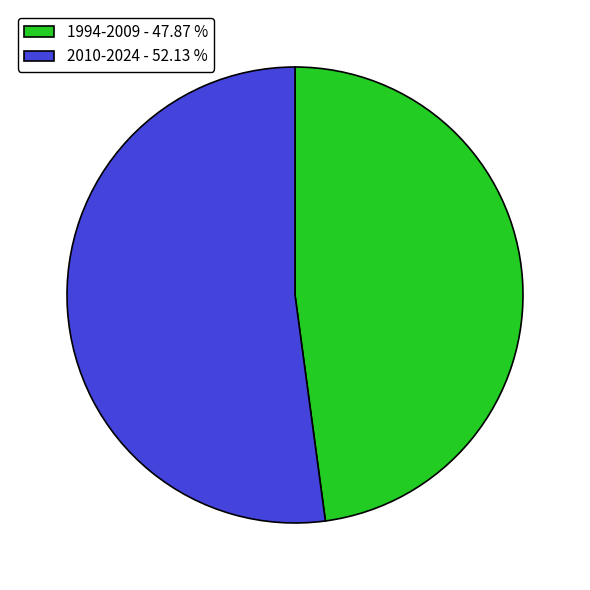

Which category has the smallest portion of the pie?

1994-2009 - 47.87 %